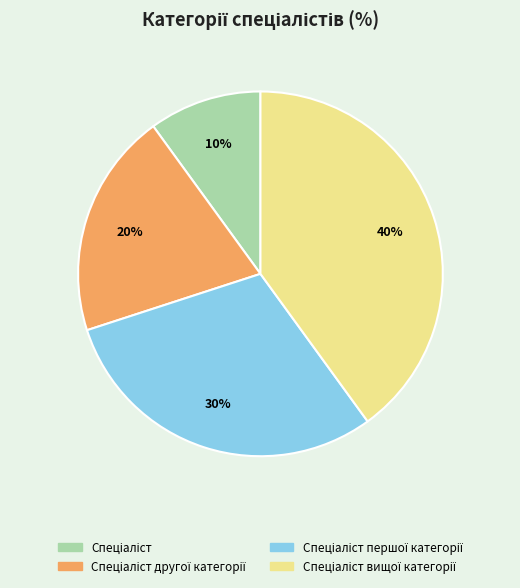

Is there a majority slice in this chart?

No